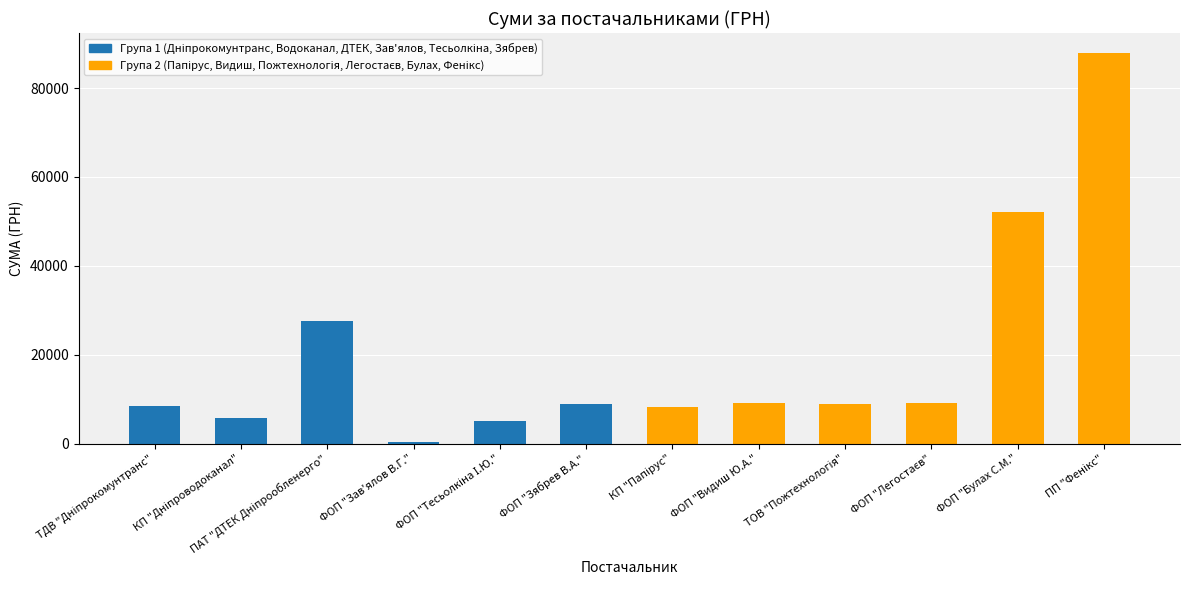

How many data points are less than 8978?

6